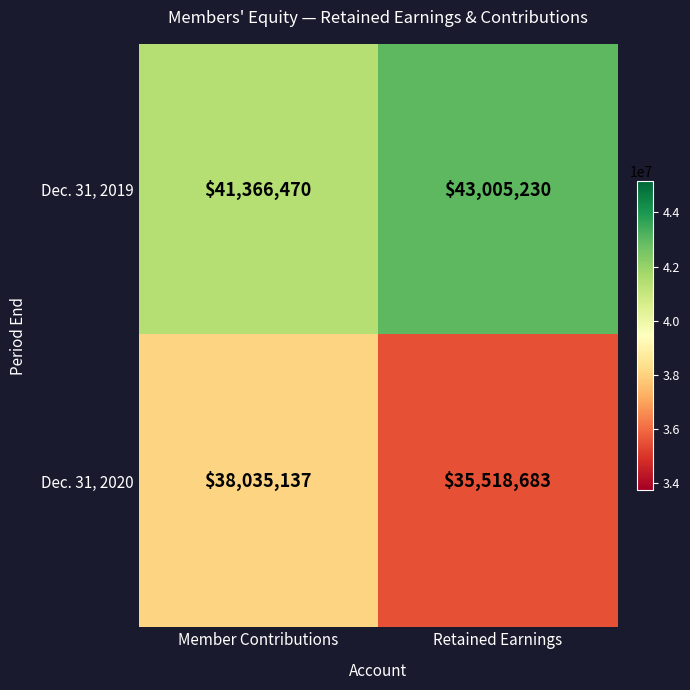

Reading left to right, list all the values displayed in this chart.

Dec. 31, 2019: Member Contributions=41366470	Retained Earnings=43005230
Dec. 31, 2020: Member Contributions=38035137	Retained Earnings=35518683